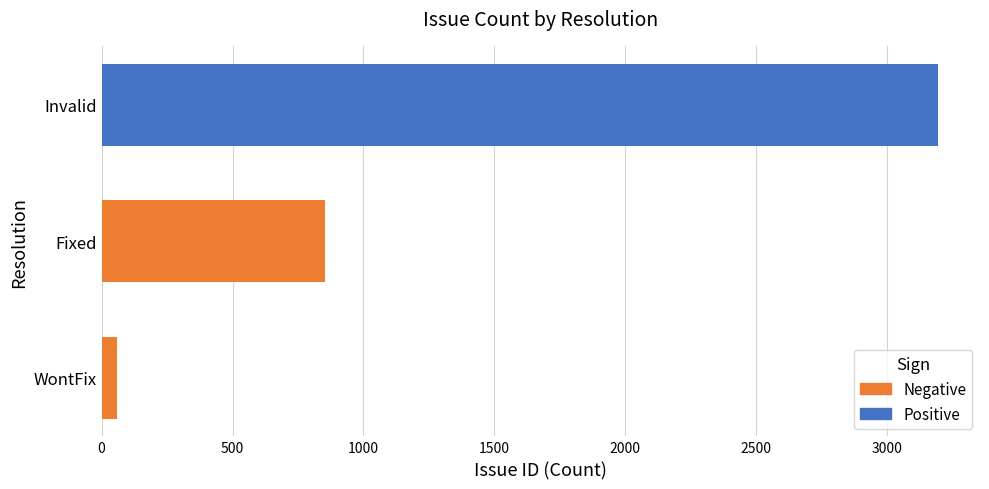

Count the number of categories in the chart.

3